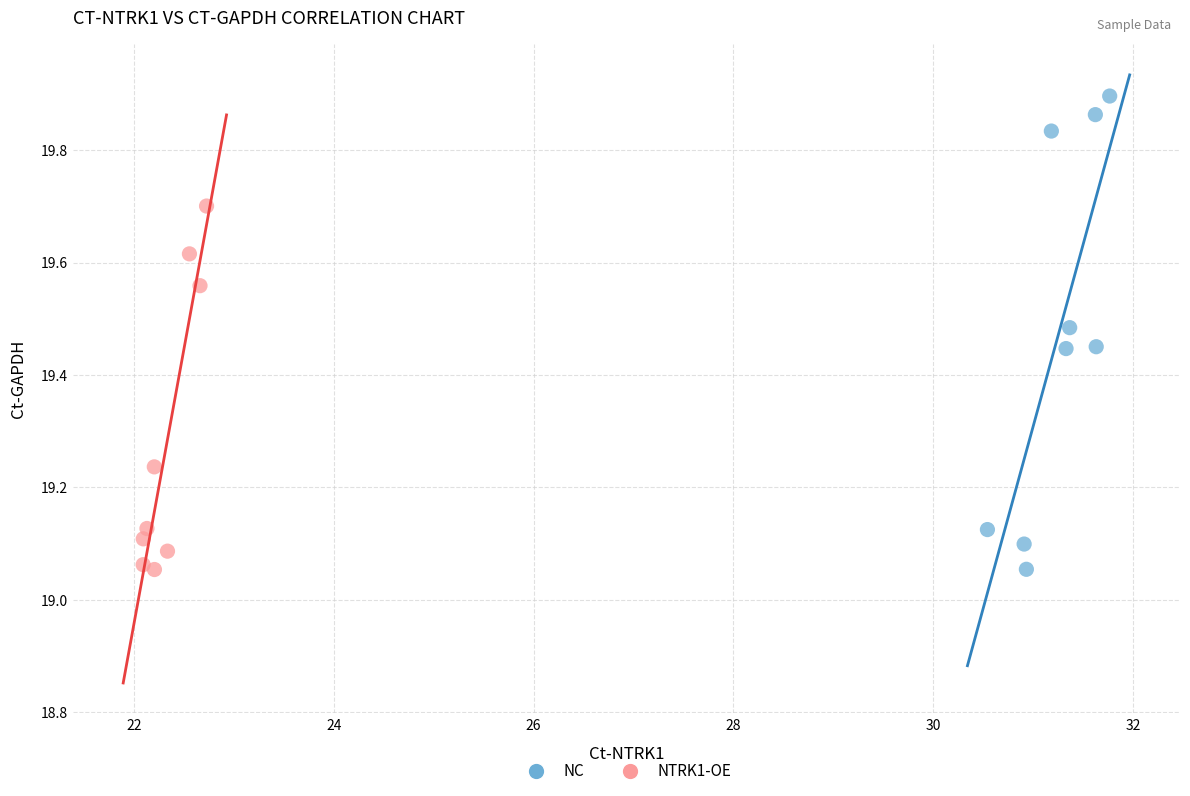

Which series has the largest Y range (max minus min)?

NC